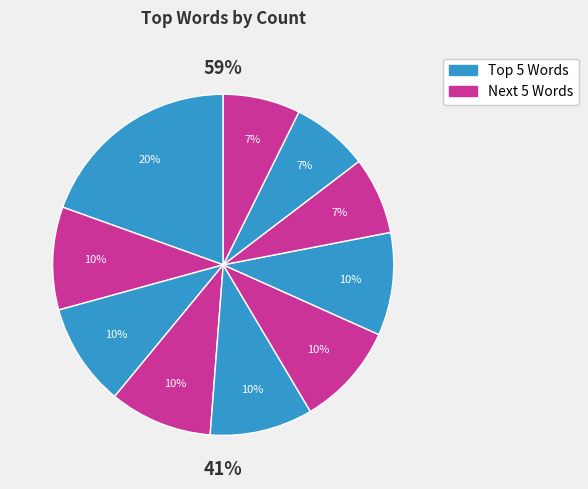

Is the sum of chat and chats greater than half?

No